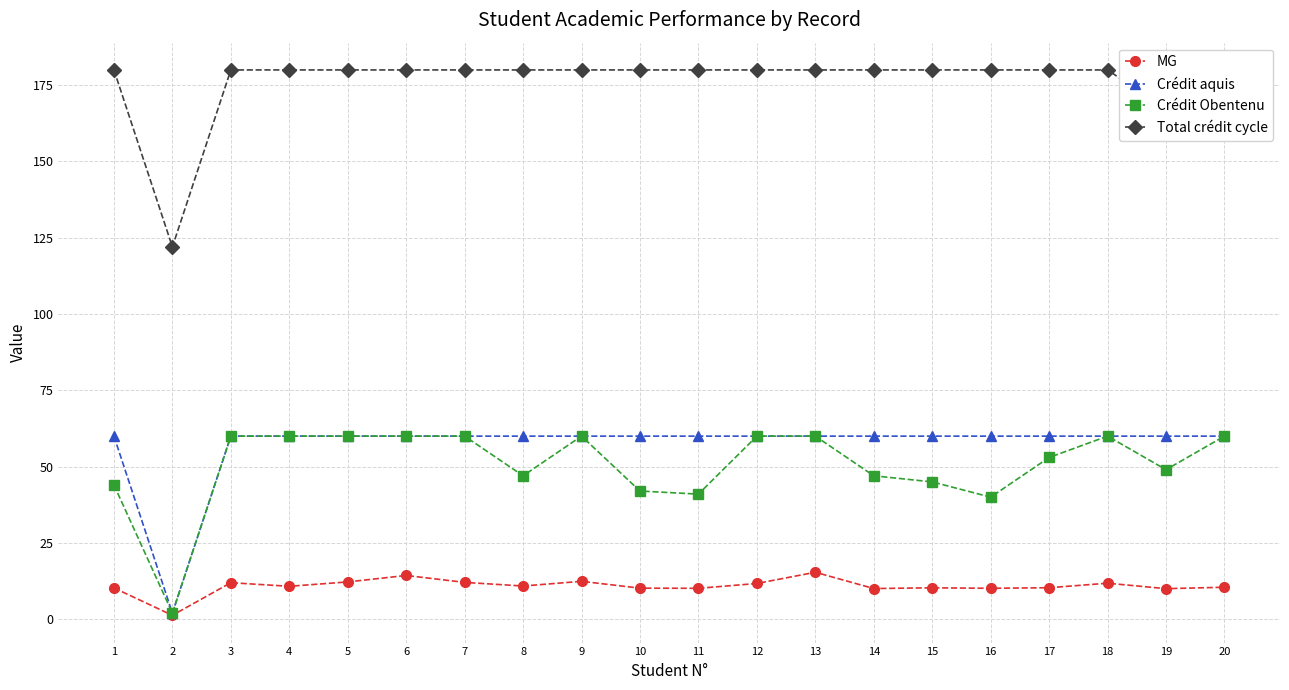

True or false: Crédit aquis has a value of 99.1 at 10.

False